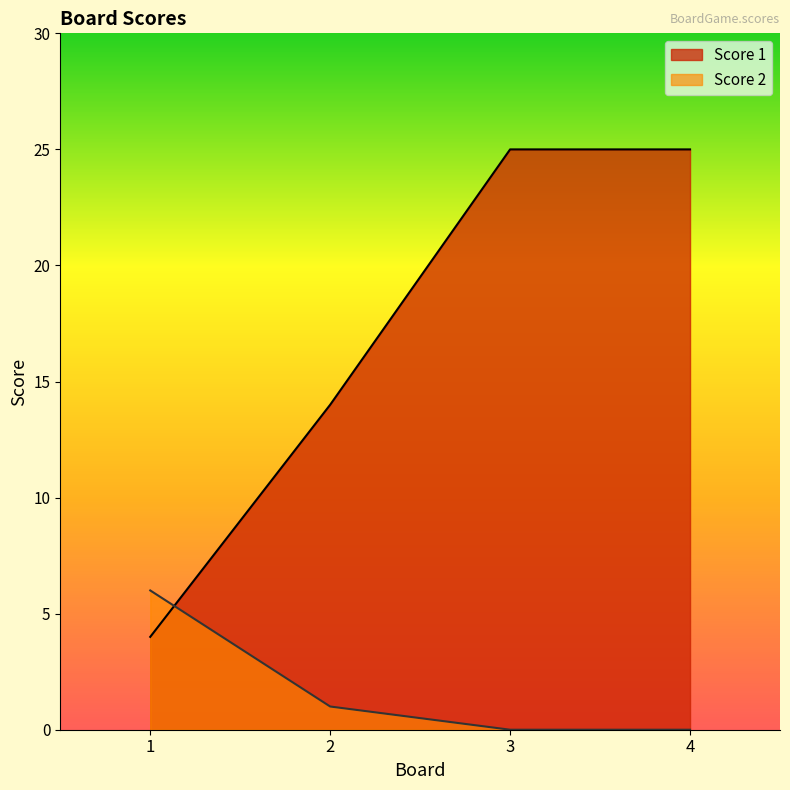

Reading left to right, what are all the values shown in this chart?

Score 1: 4	14	25	25
Score 2: 6	1	0	0